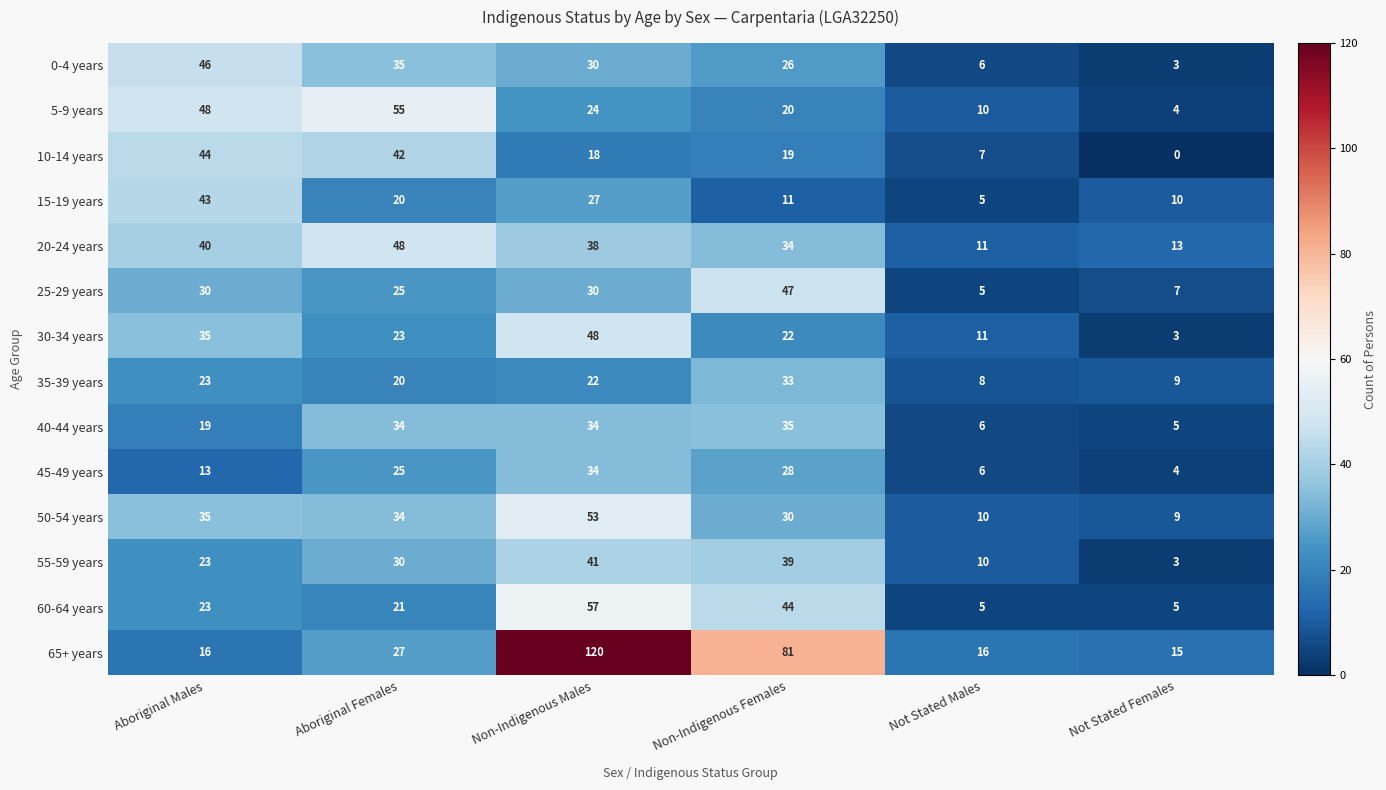

The 35-39 years series shows 23 at Aboriginal Males. True or false?

True